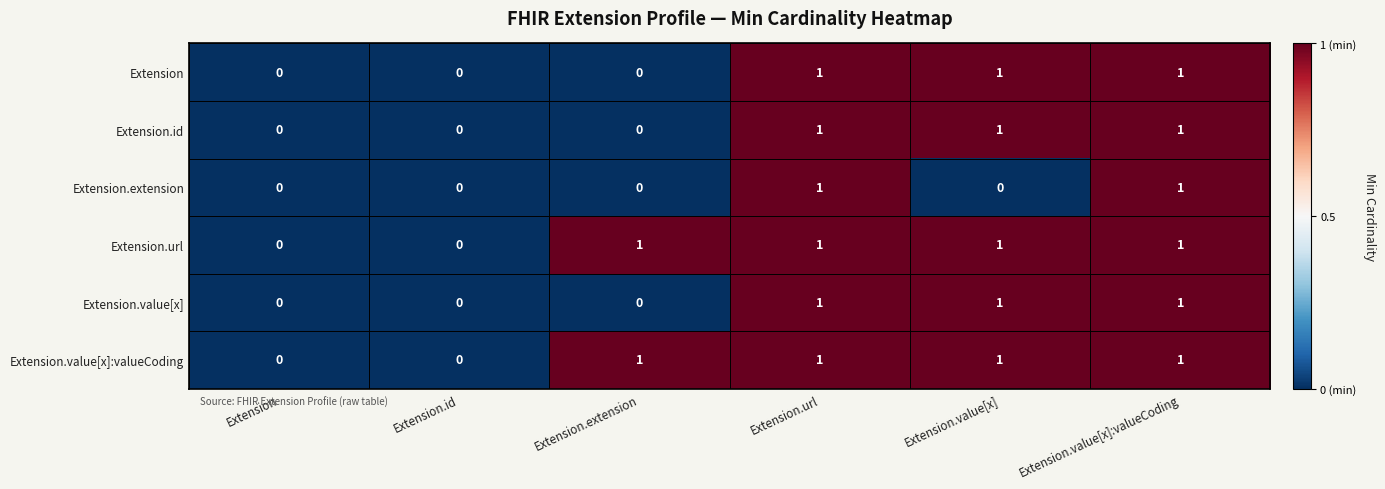

Is the value of Extension.extension at Extension greater than the value of Extension.value[x]:valueCoding at Extension.extension?

No